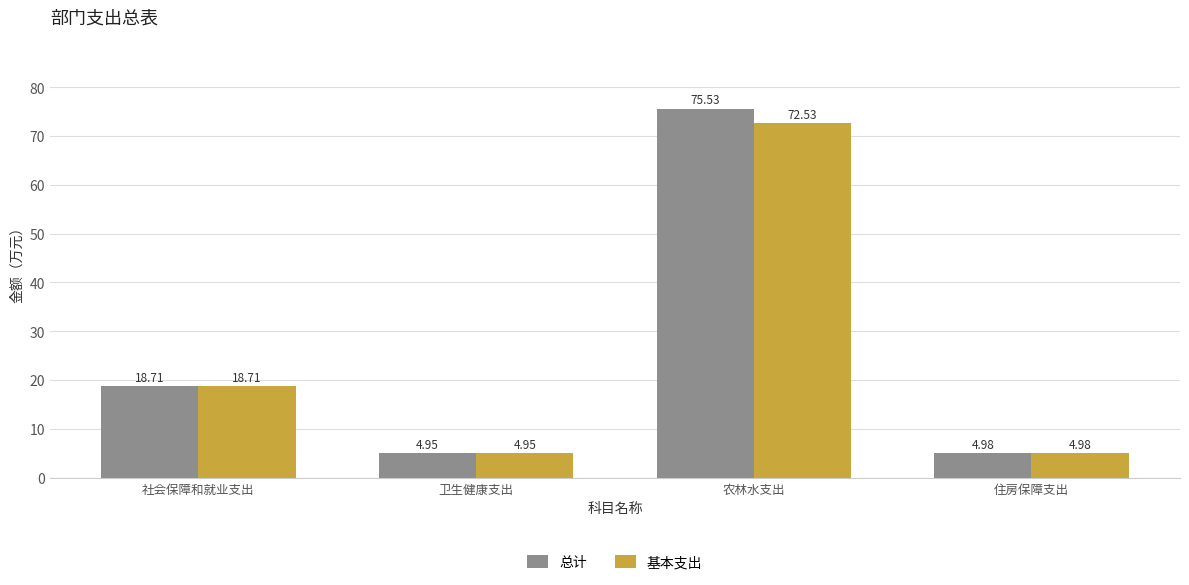

What is the greatest value displayed?

75.5